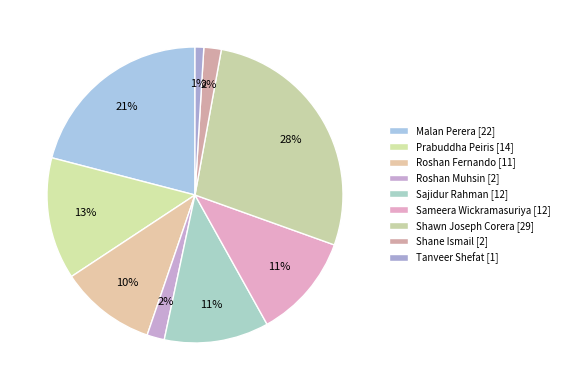

How many segments does this pie chart have?

9